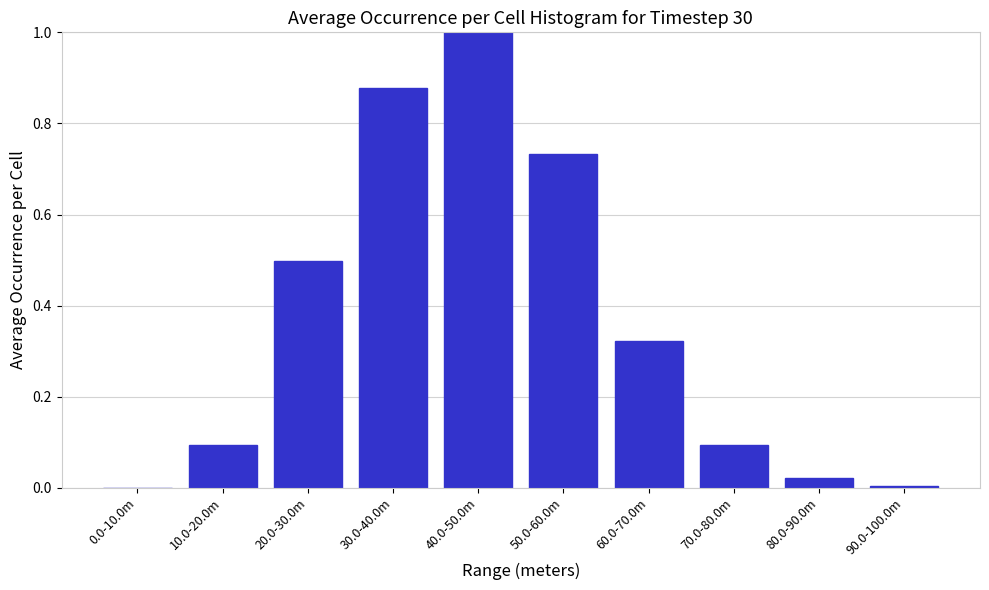

What is the change in value from 20.0-30.0m to 40.0-50.0m?

+0.5